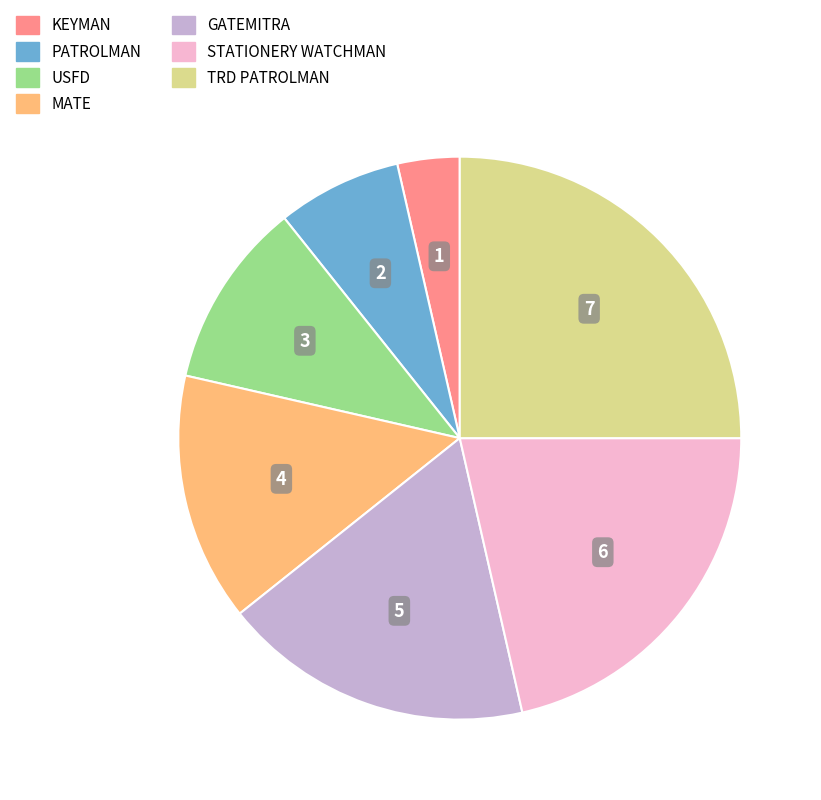

Do USFD and MATE together represent more than half of the pie?

No